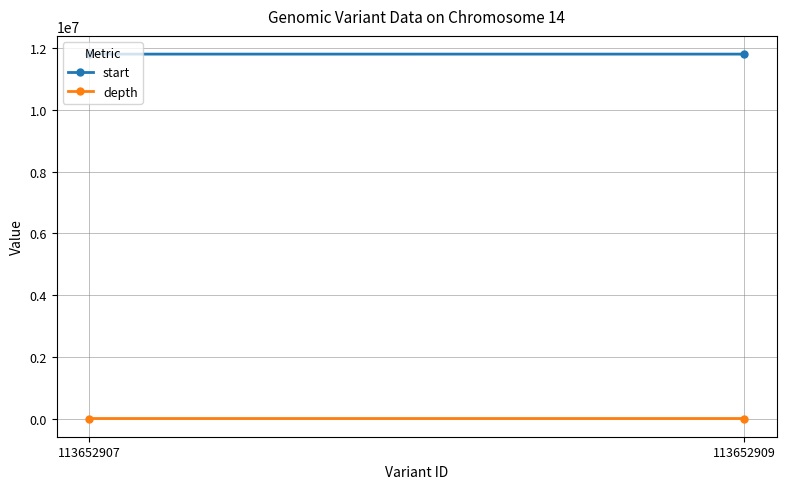

At how many categories does at least one series exceed 1343193?

2